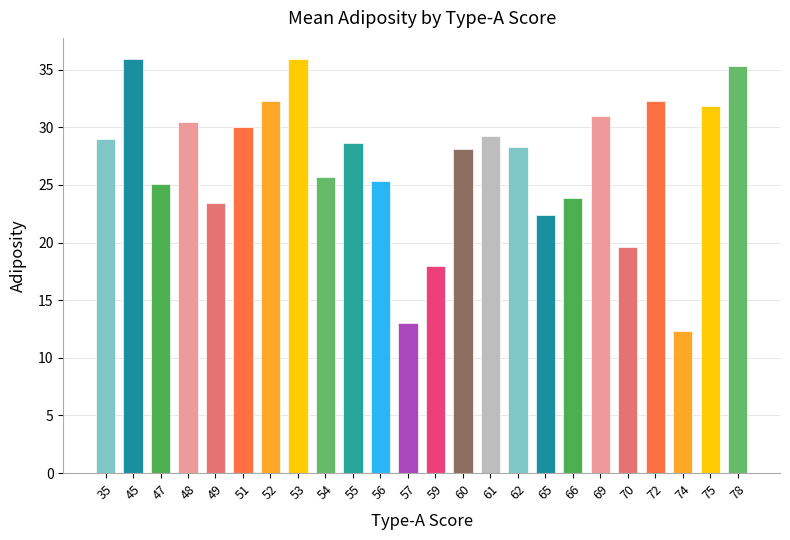

Is it true that the value at 54 is 58.3?

False